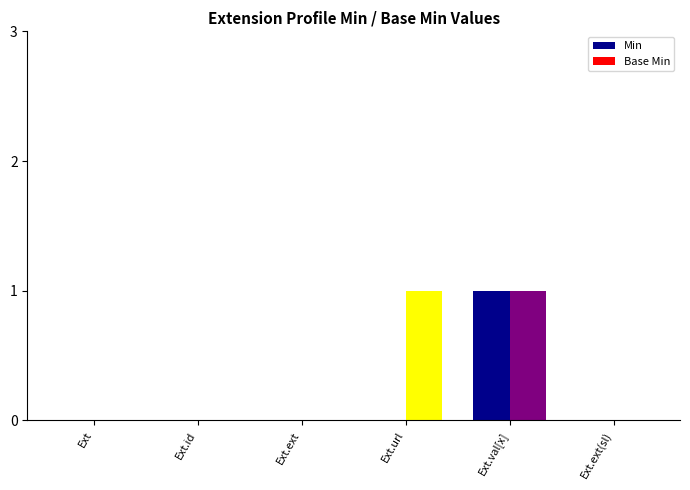

Are the bars grouped side by side (vs. stacked)?

Yes